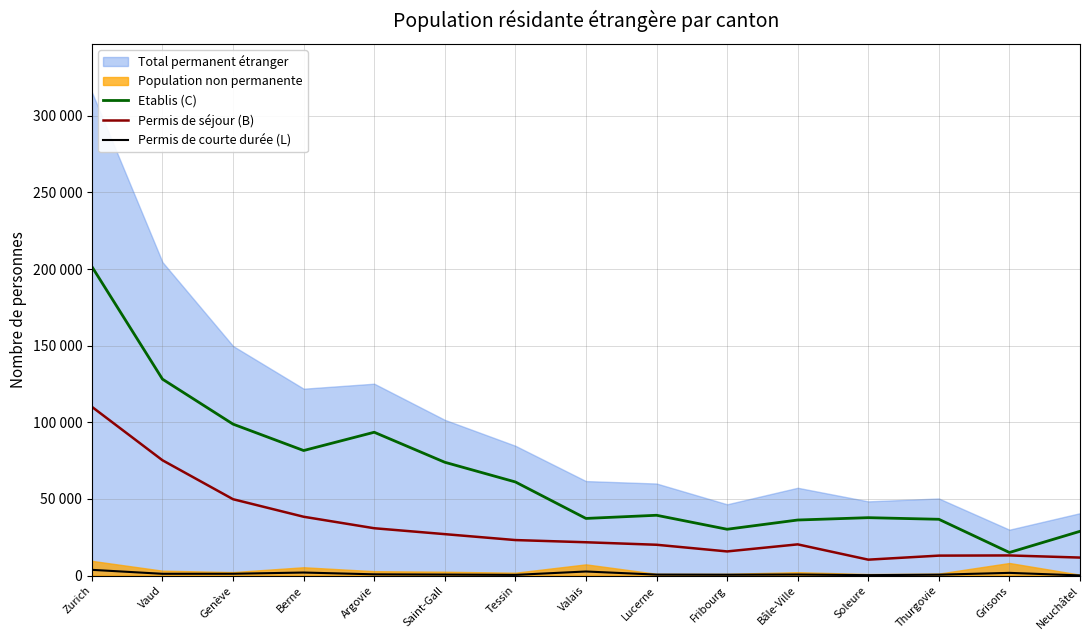

What is the label of the 2nd point from the right?

Grisons